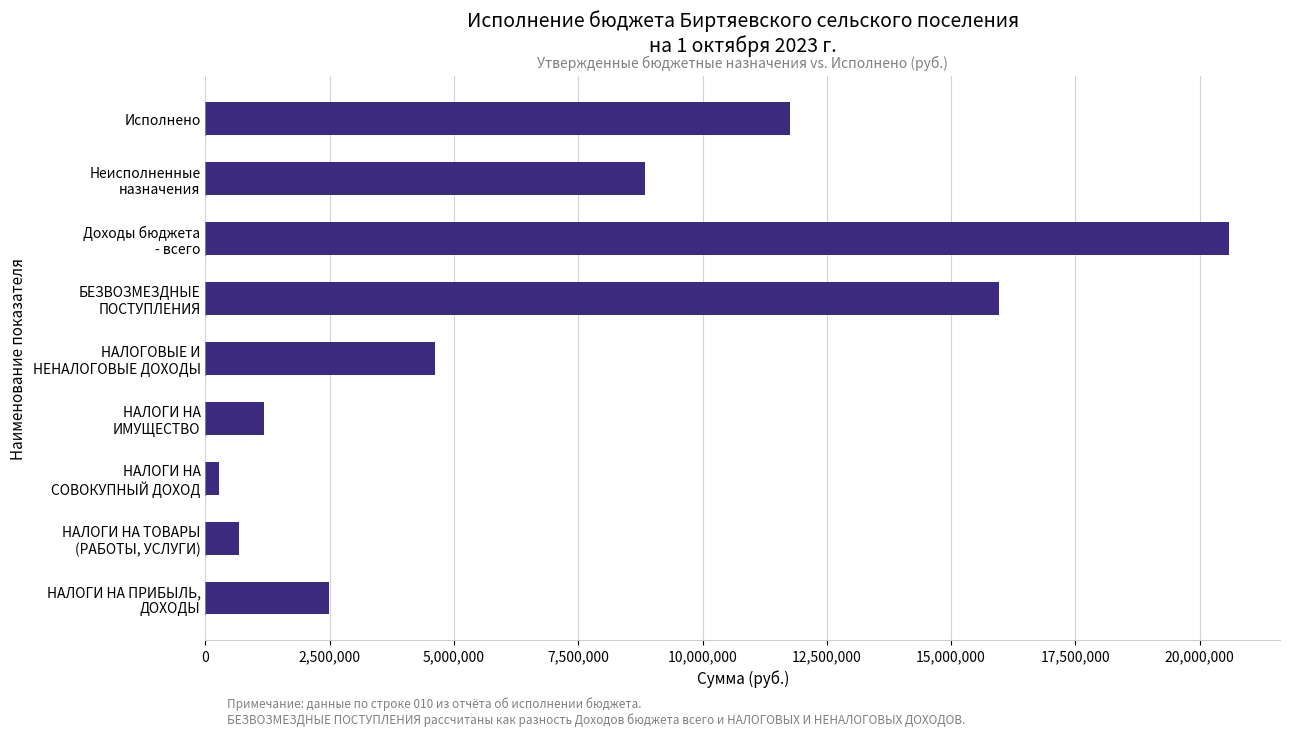

What is the difference between the second highest and minimum values?

15681106.0